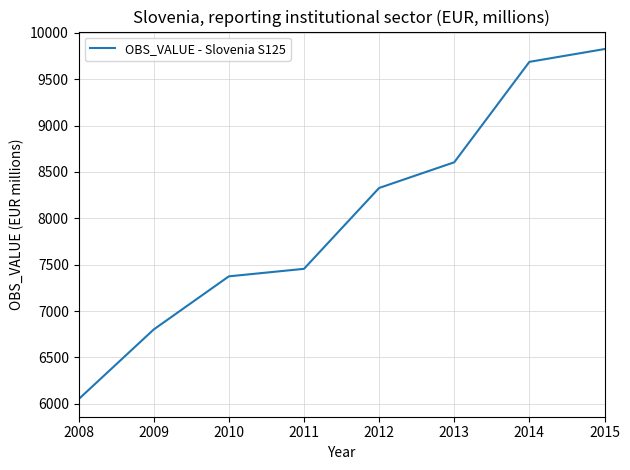

What is the difference between the values at 2013 and 2014?

1083